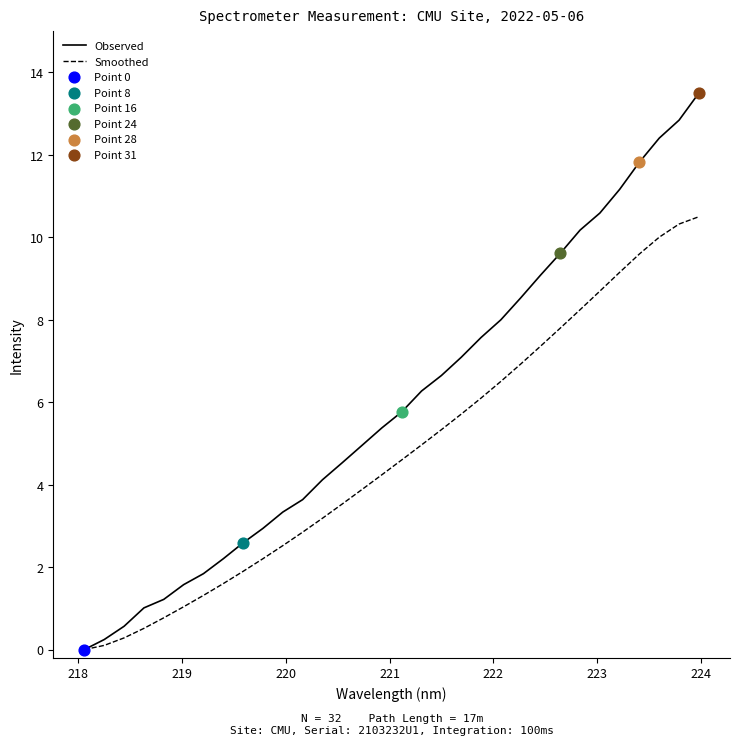

Which series has the largest total across all categories?

Observed